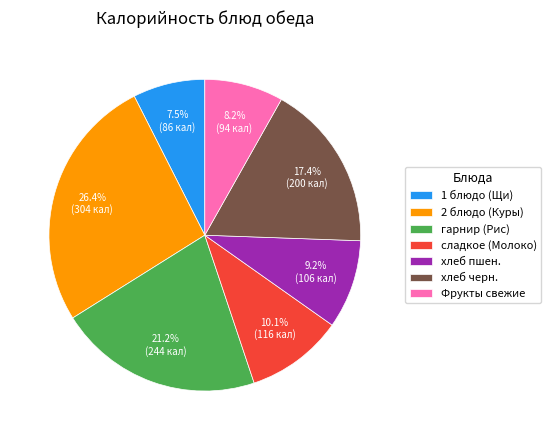

To the nearest percent, what is the difference between the хлеб черн. and сладкое (Молоко) slice percentages?

7%